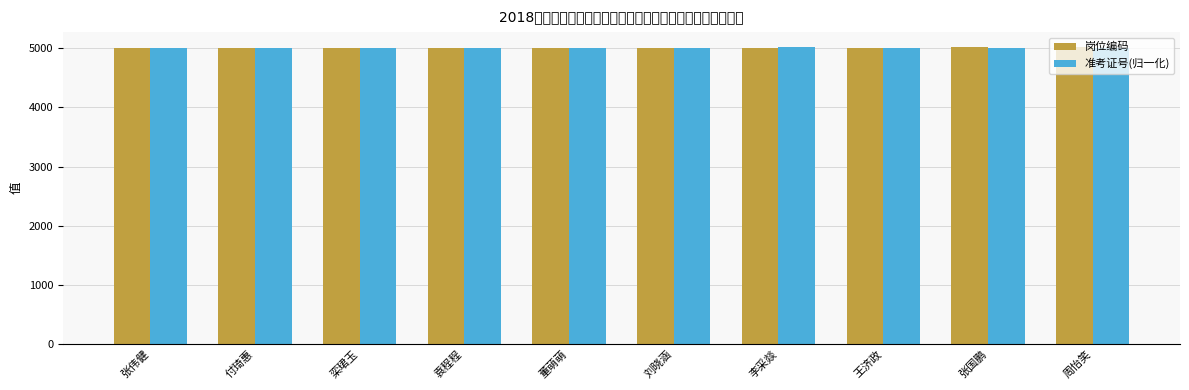

What is the sum of the 准考证号(归一化) values at 王济政 and 张伟健?

10025.8